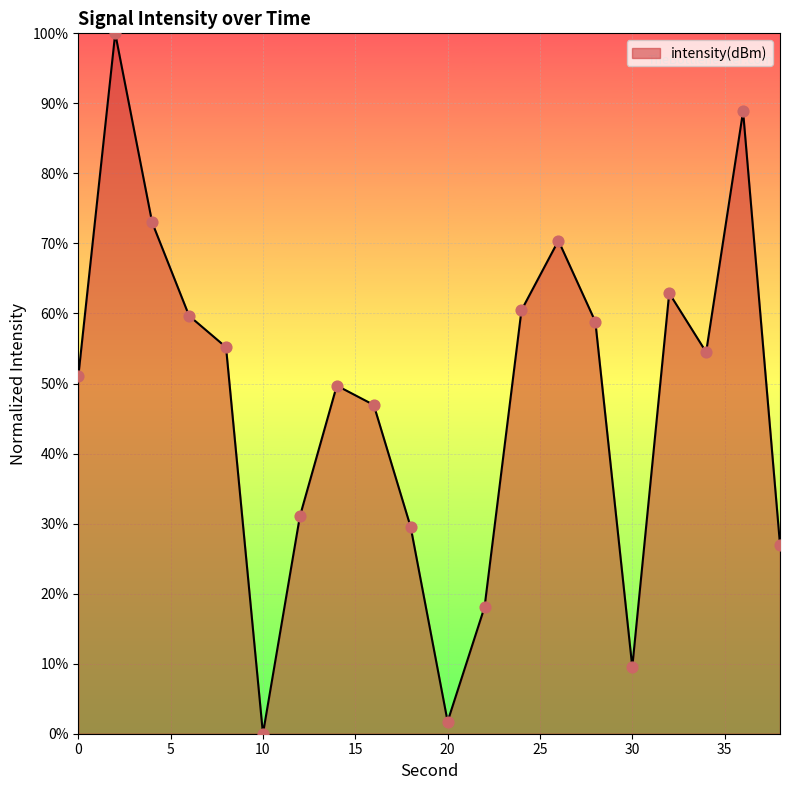

What is the difference between the maximum and minimum values?

100.0